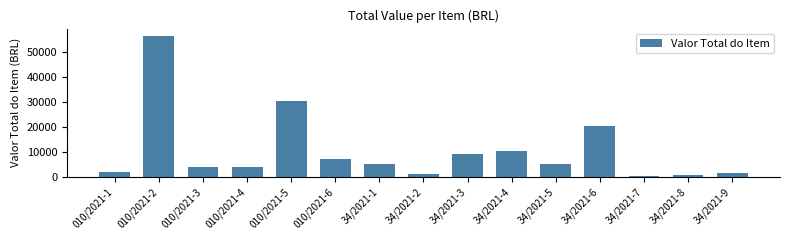

What is the label of the 8th bar from the right?

34/2021-2